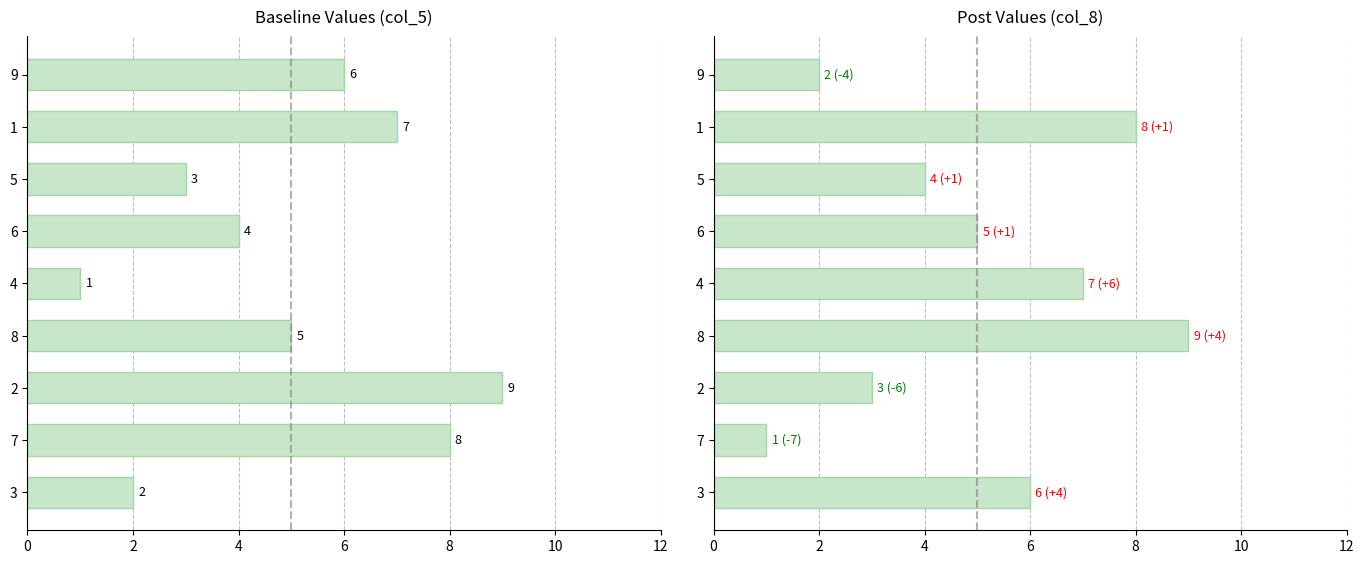

Reading left to right, extract all data points from this chart.

col_5: 2	8	9	5	1	4	3	7	6
col_8: 6	1	3	9	7	5	4	8	2